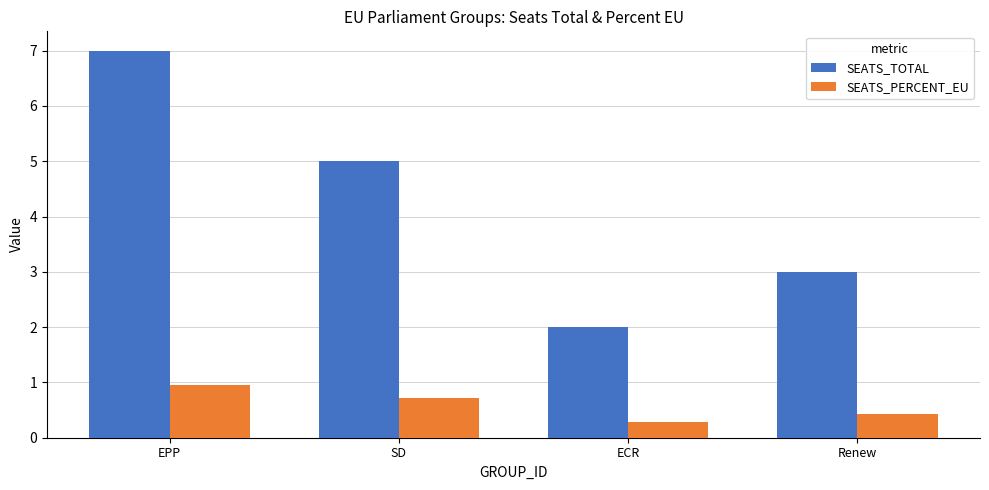

Count the number of categories in the chart.

4